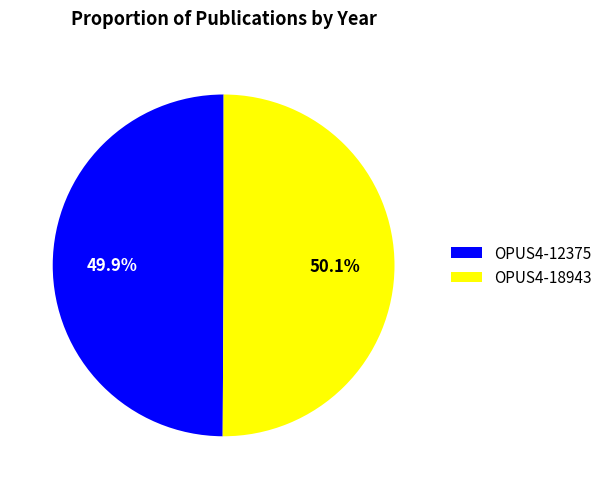

To the nearest percent, what portion does OPUS4-18943 represent?

50%